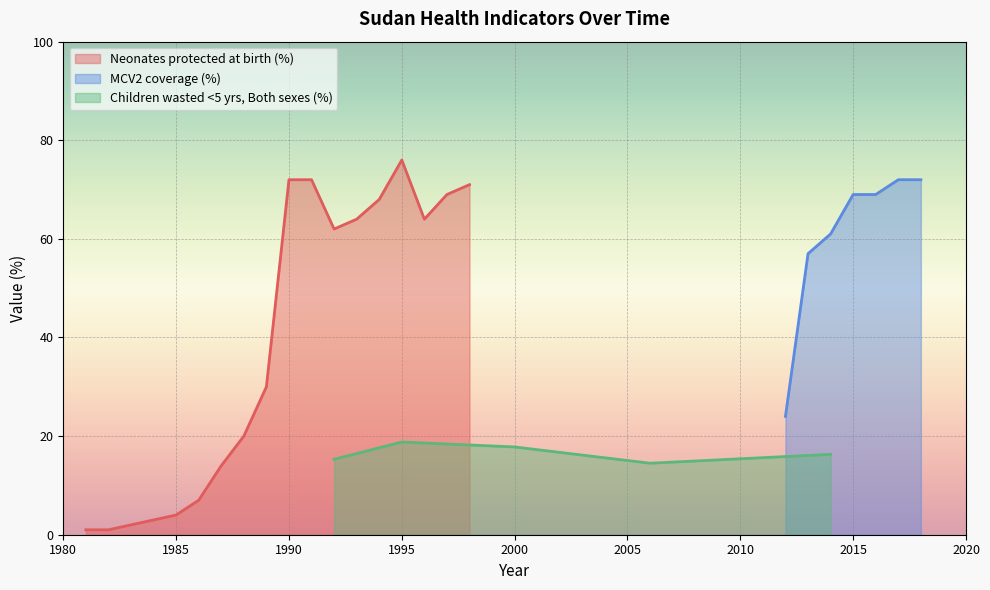

Reading left to right, what are all the values shown in this chart?

1	1	2	3	4	7	14	20	30	72	72	62	64	68	76	64	69	71